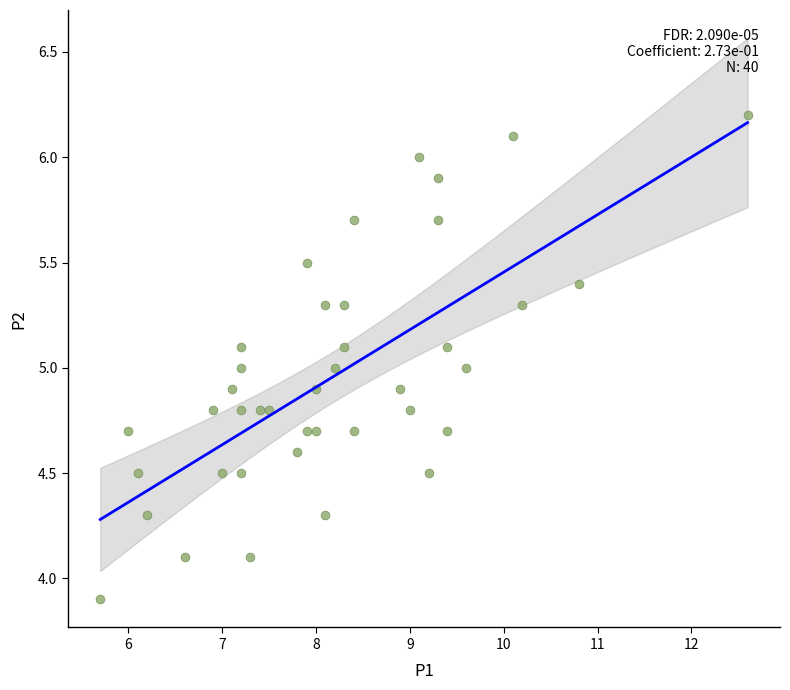

What is the range of Y values (max minus min)?

2.3